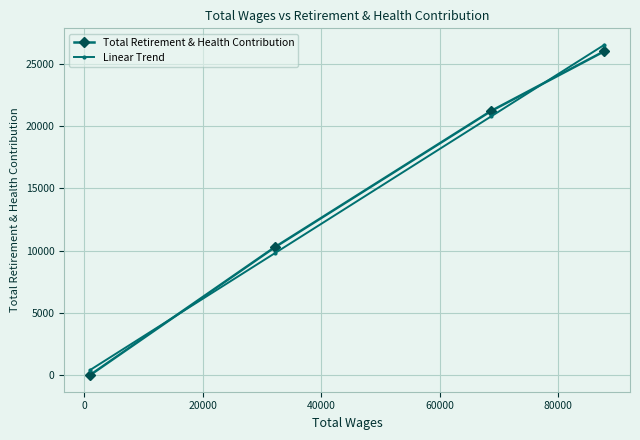

What is the highest value of the Total Retirement & Health Contribution series?

26007